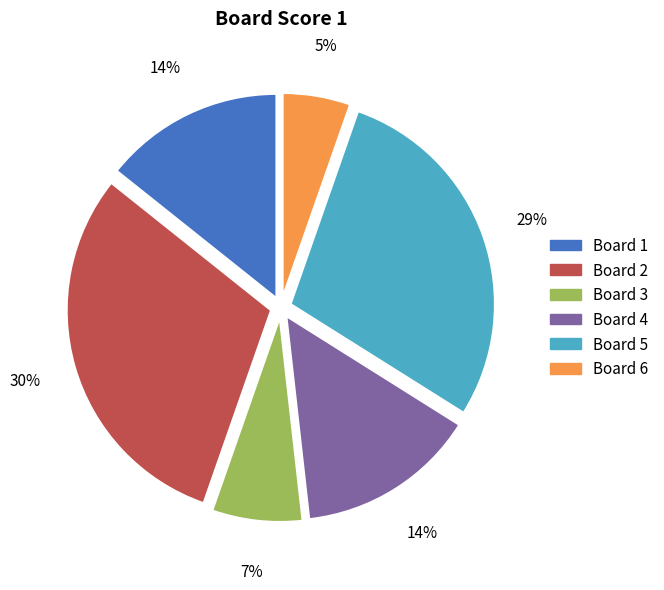

Is there a majority slice in this chart?

No